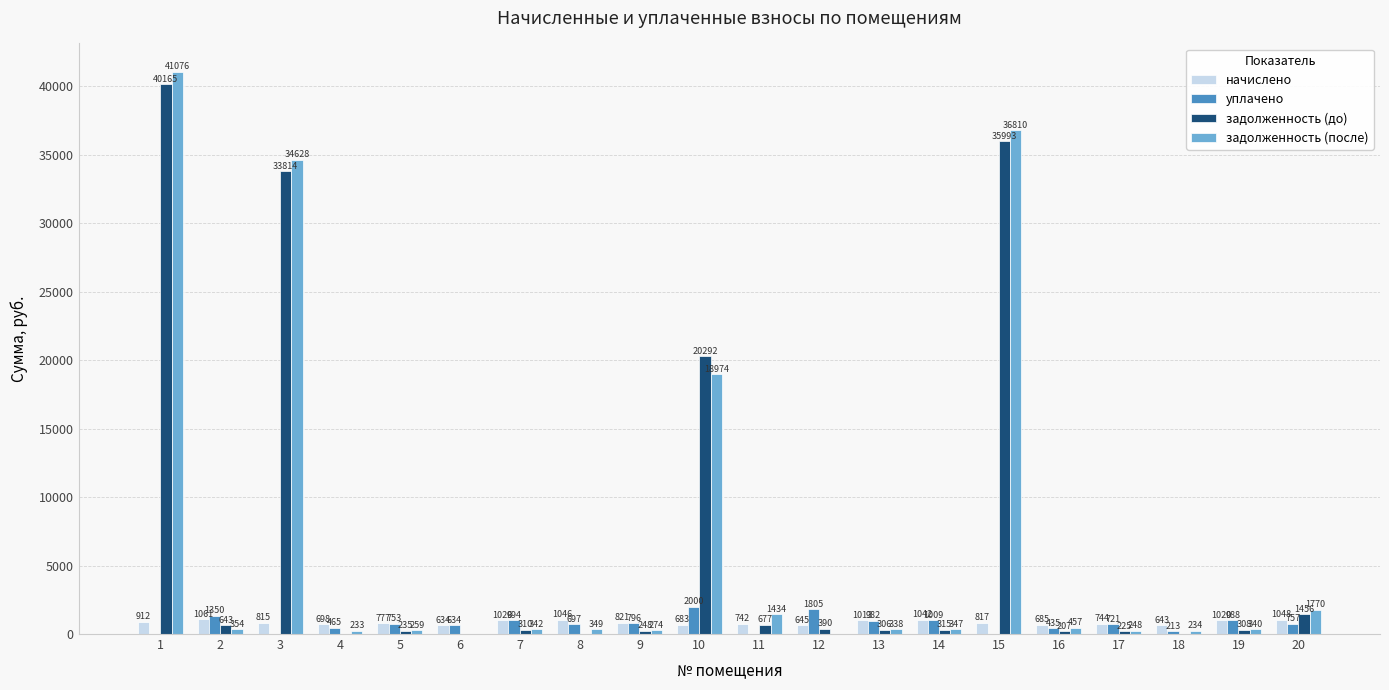

What is the total value across all series at 9?

2139.5